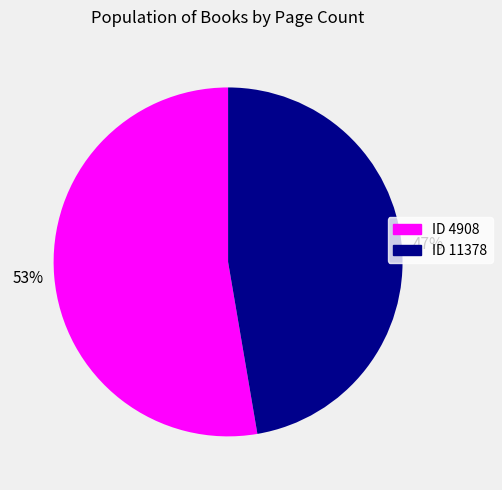

Is there any slice that represents more than half of the pie?

Yes